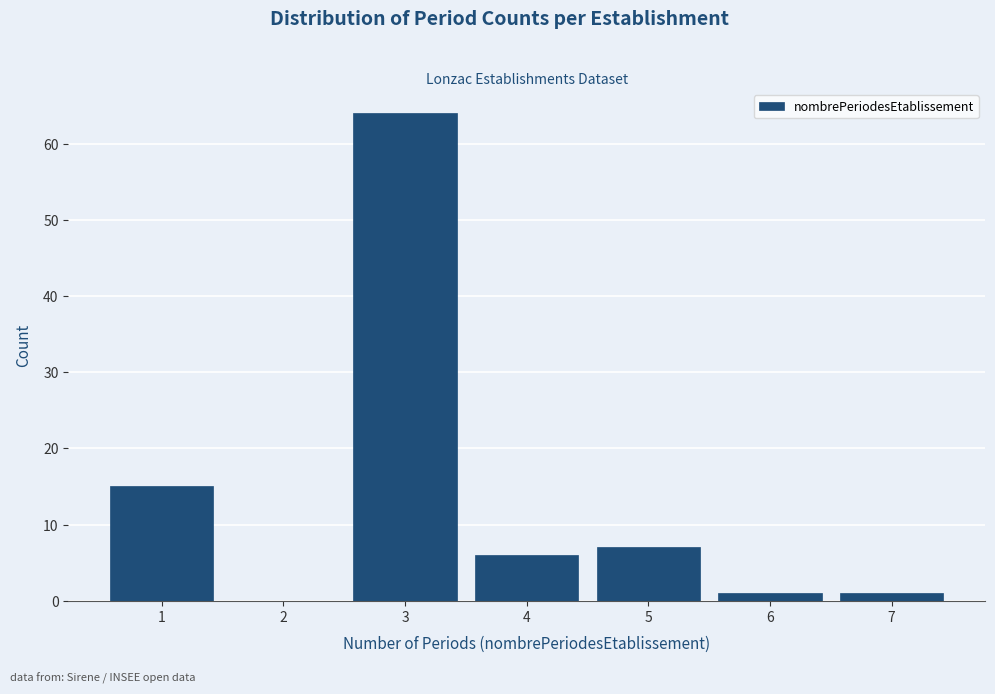

Reading left to right, list every bar in this chart as the range it spans on the x-axis followed by its height. The values are not printed on the chart, so give them approximately, as read against the axis.

0.5 to 1.5: 15
1.5 to 2.5: 0
2.5 to 3.5: 64
3.5 to 4.5: 6
4.5 to 5.5: 7
5.5 to 6.5: 1
6.5 to 7.5: 1